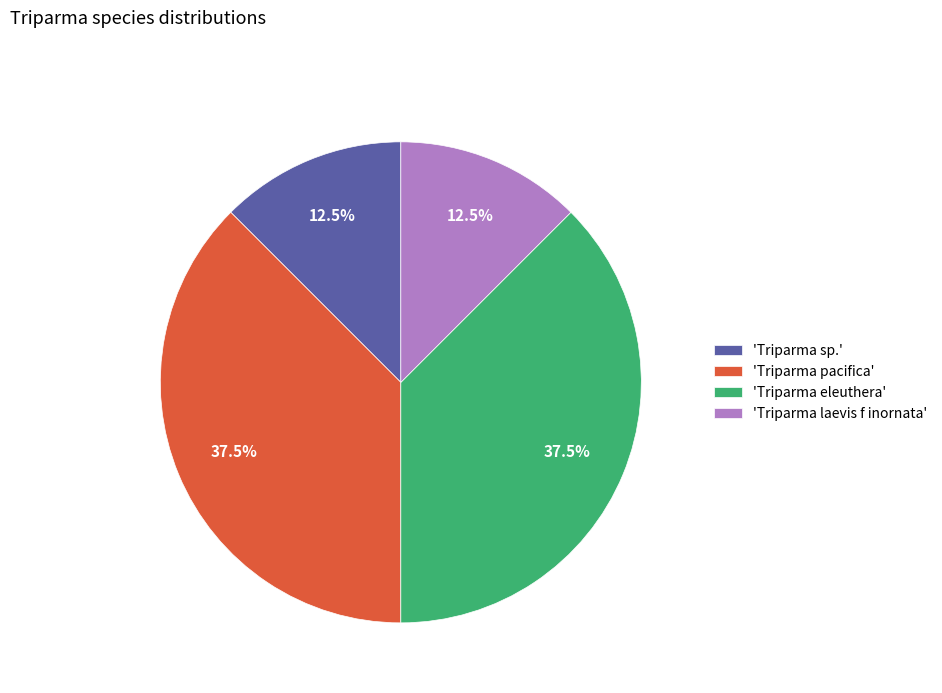

Is 'Triparma eleuthera' the majority of the pie?

No